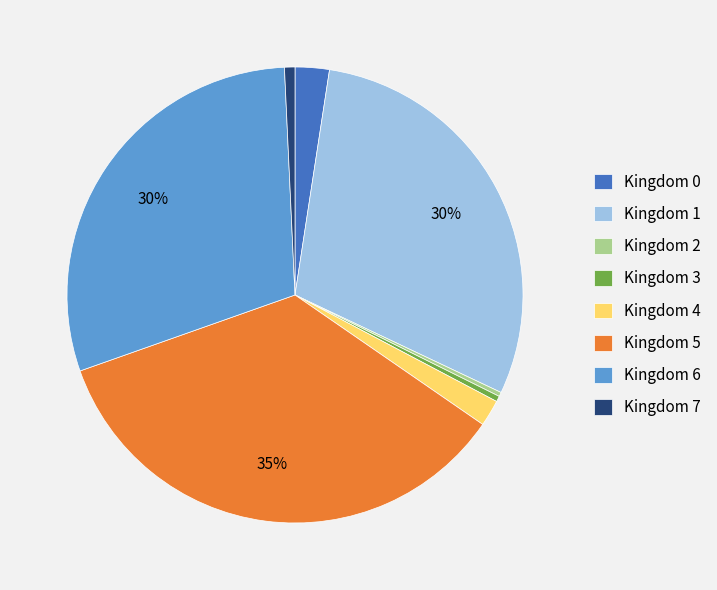

Between Kingdom 0 and Kingdom 7, which is larger?

Kingdom 0